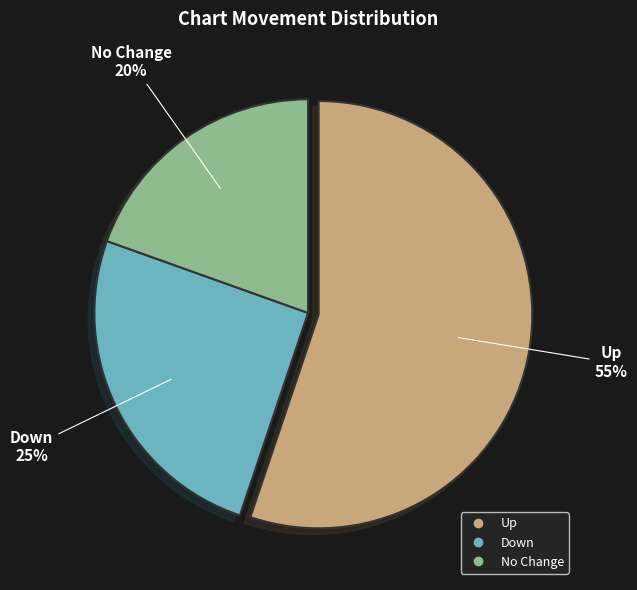

Is there a majority slice in this chart?

Yes